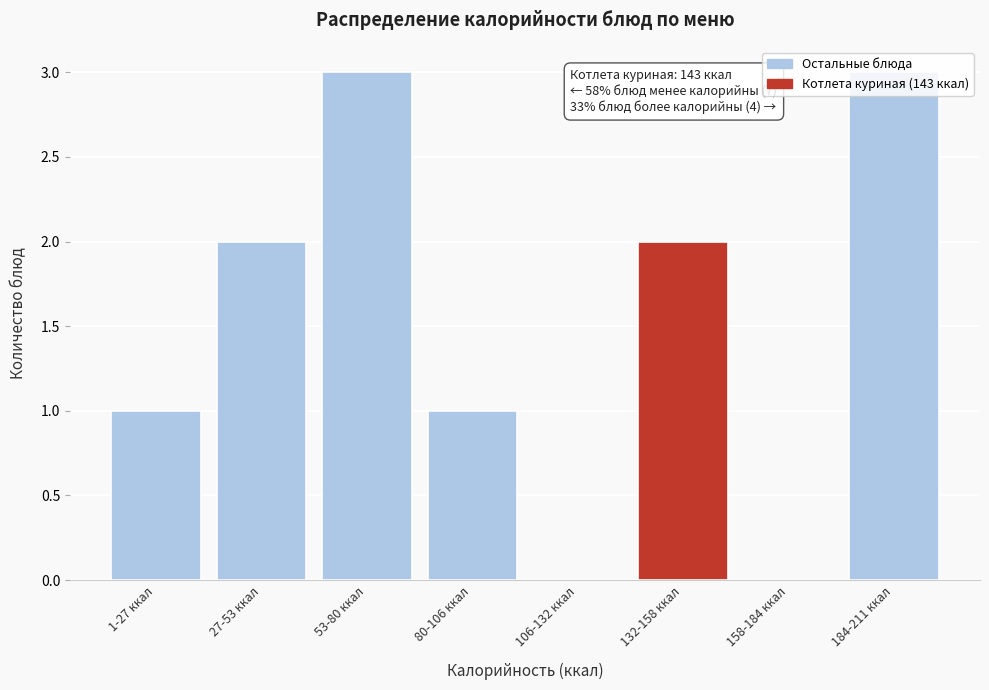

Between 132-158 ккал and 158-184 ккал, which is larger?

132-158 ккал